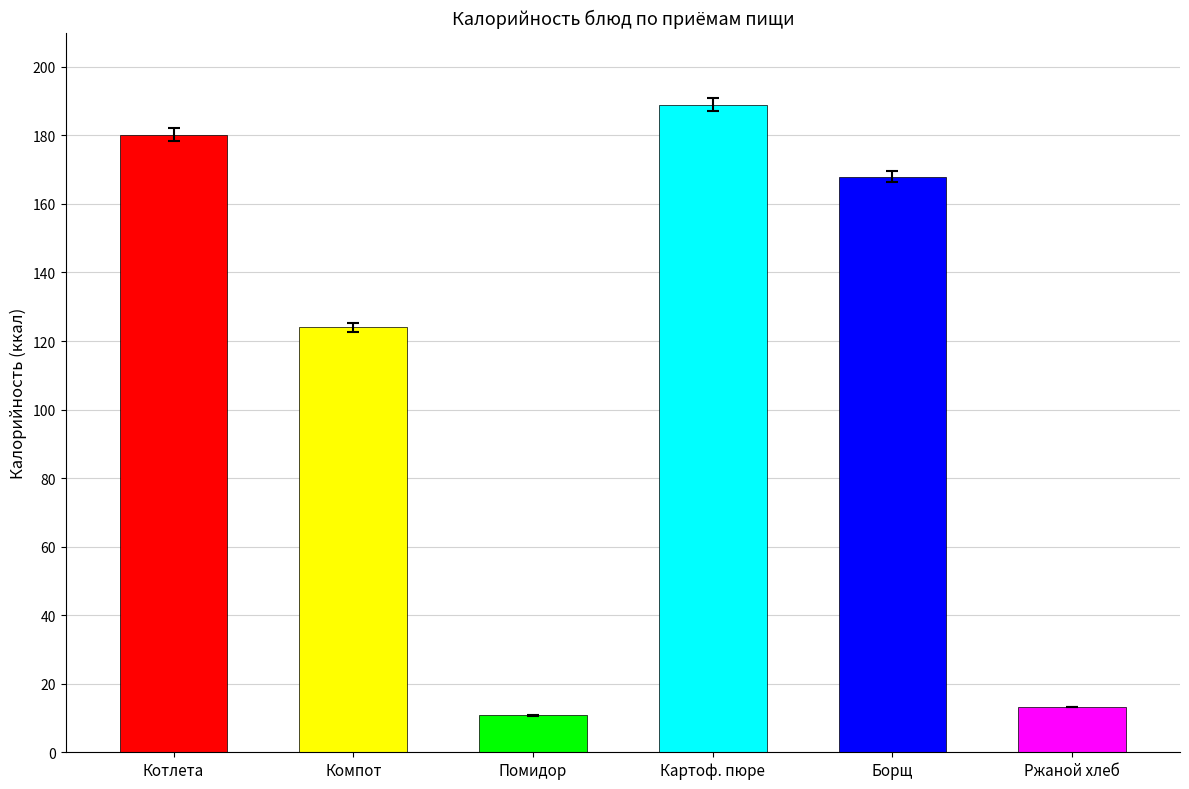

What position from the right is Борщ из свежей капусты?

2